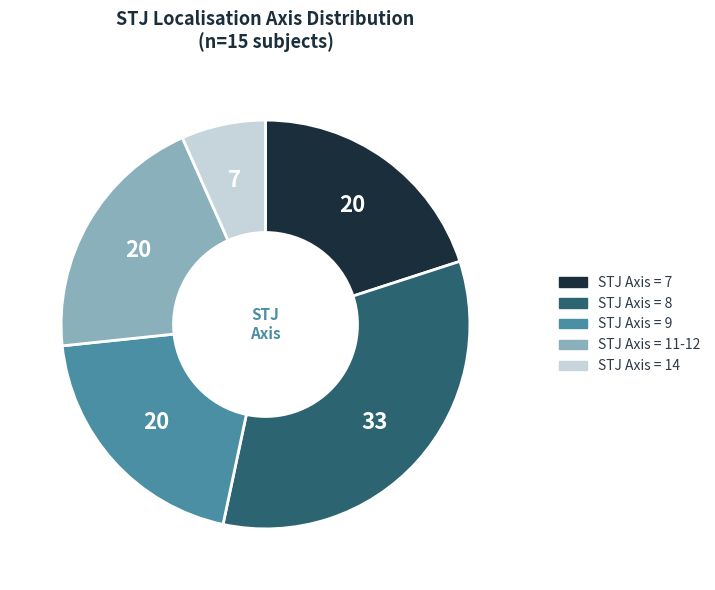

Is there any slice that represents more than half of the pie?

No